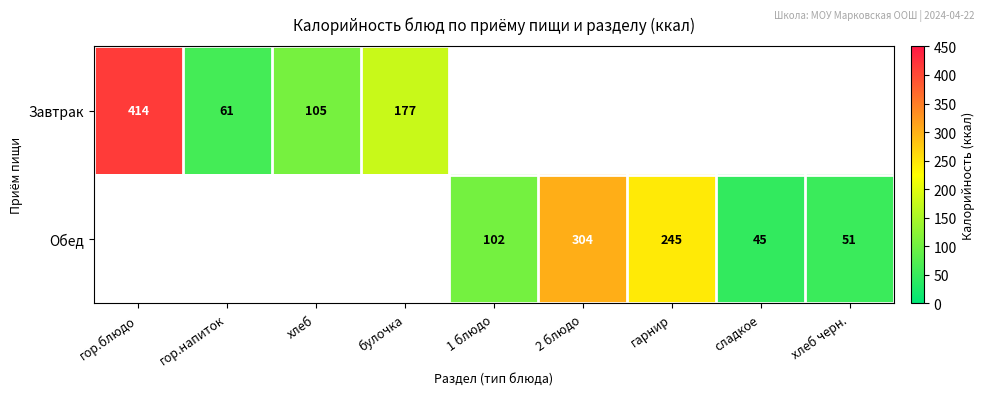

Count the number of data series in this chart.

2